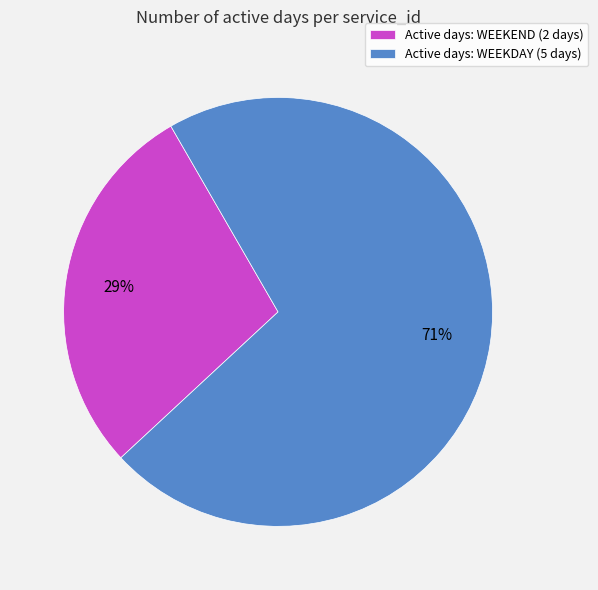

How many segments does this pie chart have?

2